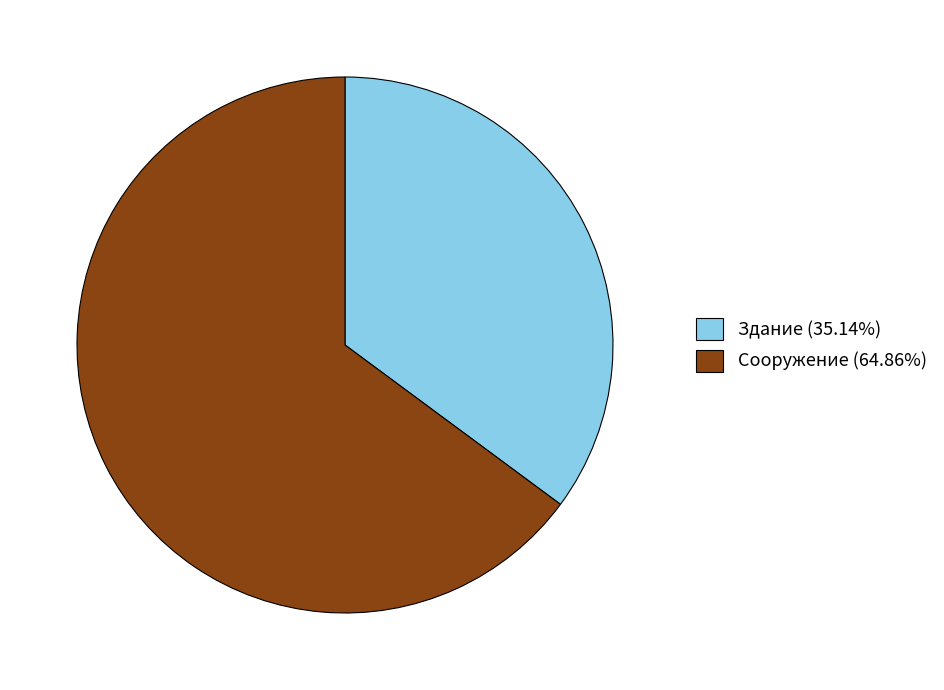

Is there any slice that represents more than half of the pie?

Yes